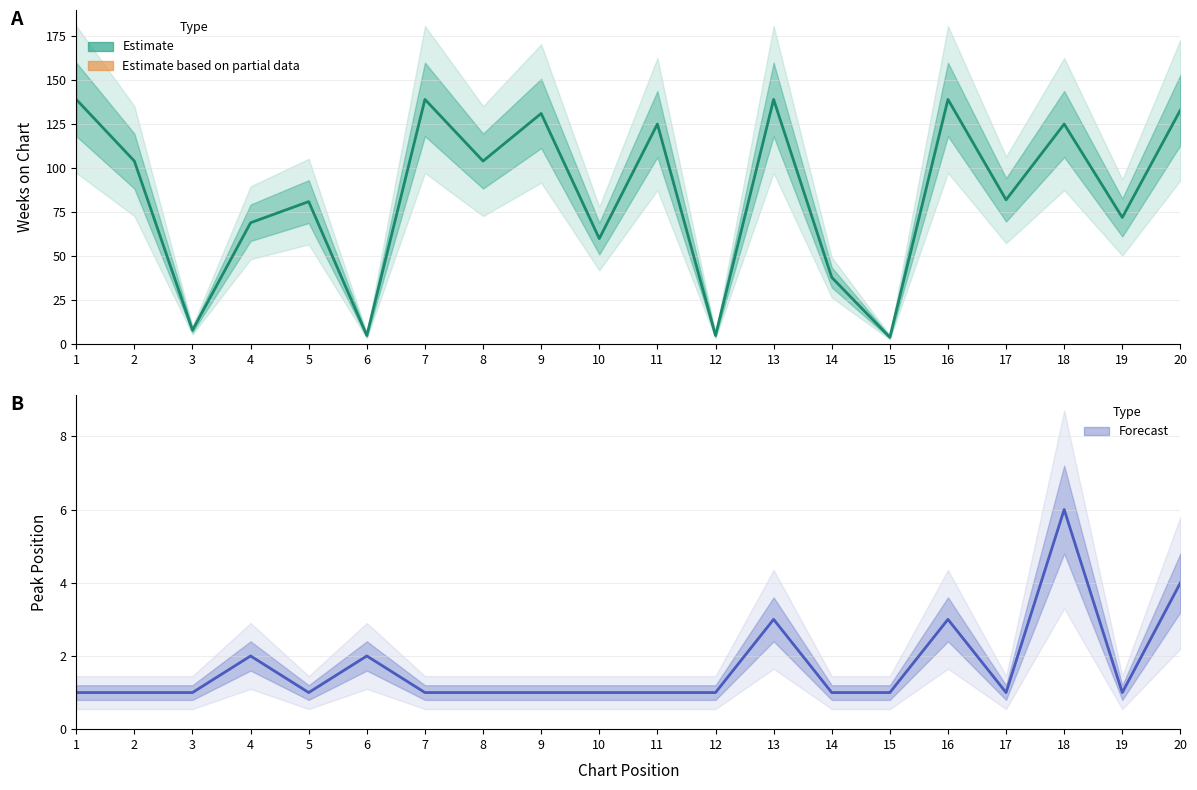

What is the difference between the maximum and minimum values in the Weeks on Chart series?

135